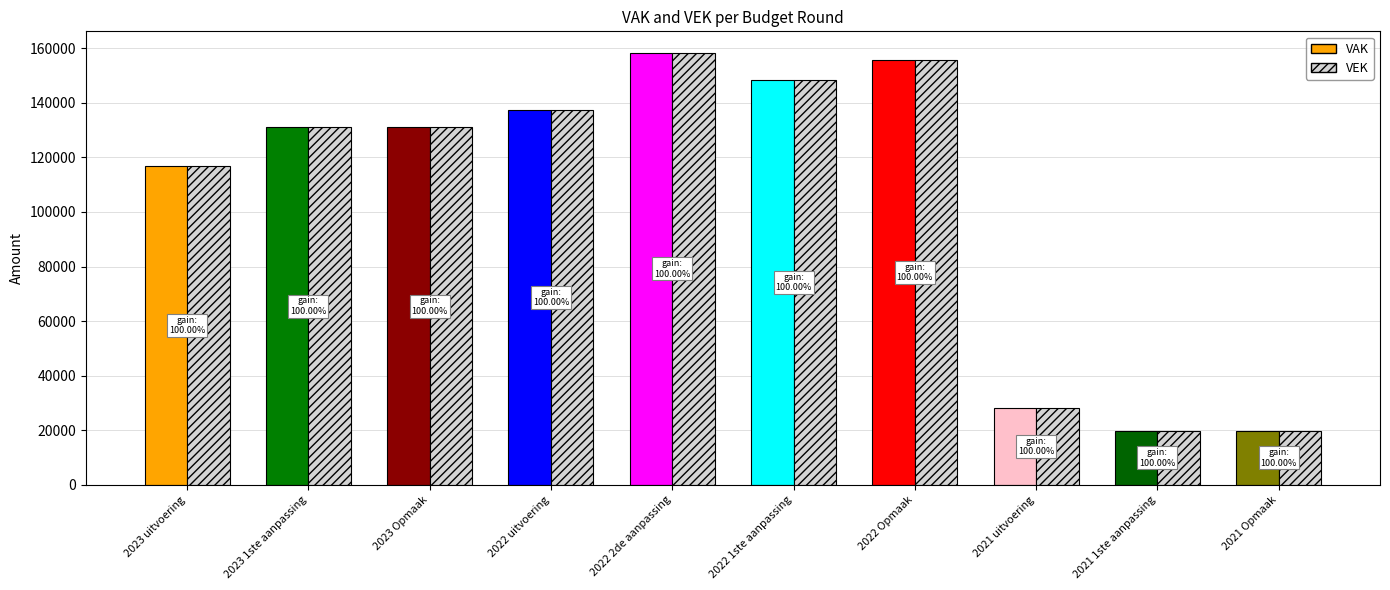

Does the chart contain any negative values?

No